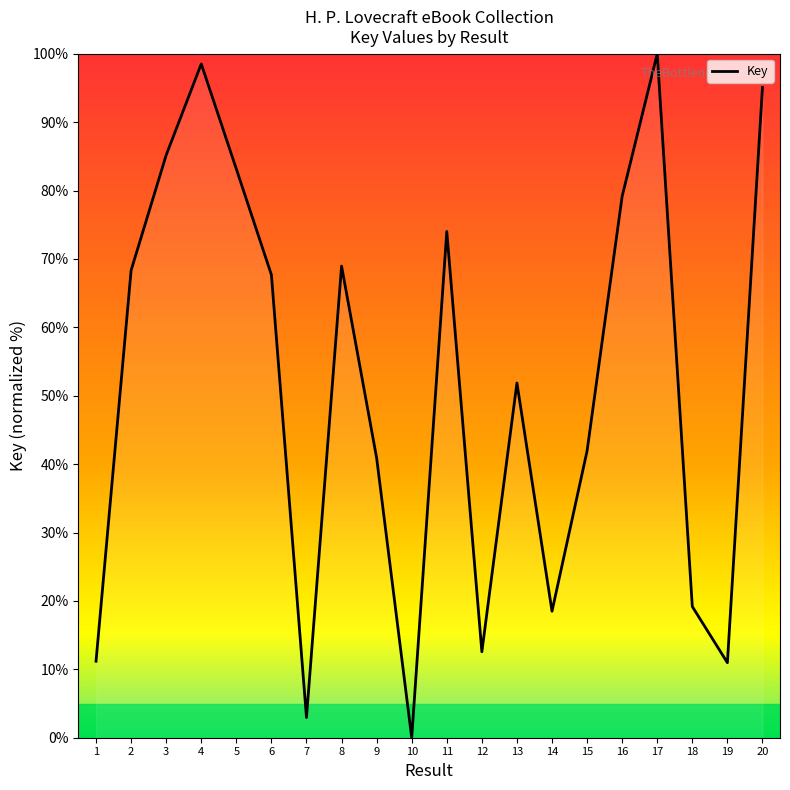

What is the difference between the values at 13 and 18?

32.7